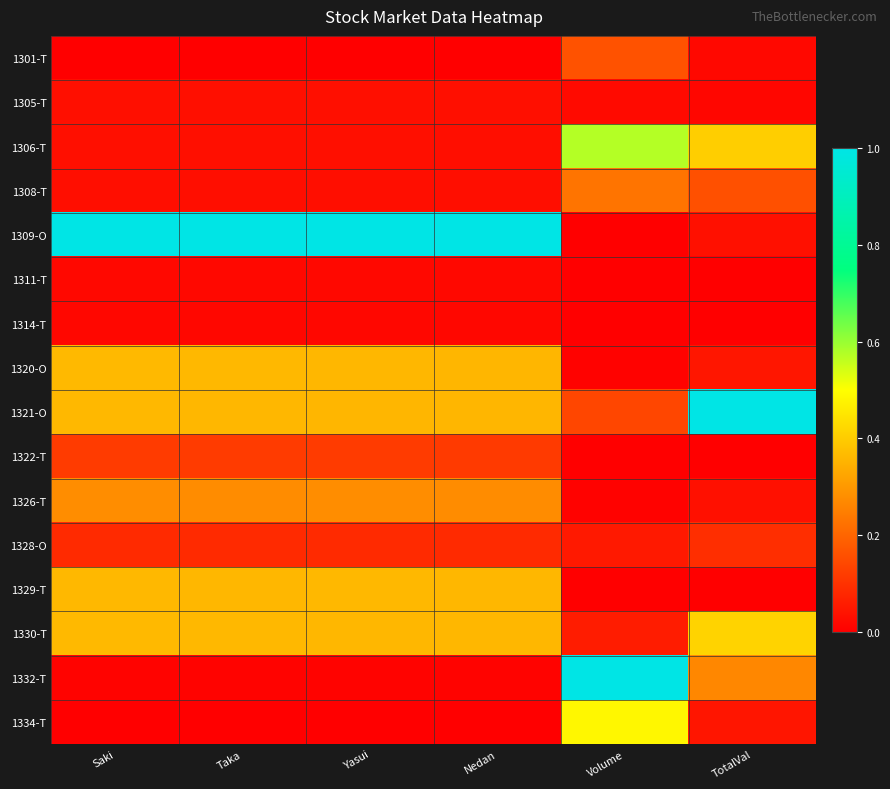

Reading right to left, extract all data points from this chart.

1301-T: TotalVal=0.0	Volume=0.2	Nedan=0.0	Yasui=0.0	Taka=0.0	Saki=0.0
1305-T: TotalVal=0.0	Volume=0.0	Nedan=0.0	Yasui=0.0	Taka=0.0	Saki=0.0
1306-T: TotalVal=0.4	Volume=0.6	Nedan=0.0	Yasui=0.0	Taka=0.0	Saki=0.0
1308-T: TotalVal=0.2	Volume=0.2	Nedan=0.0	Yasui=0.0	Taka=0.0	Saki=0.0
1309-O: TotalVal=0.0	Volume=0.0	Nedan=1.0	Yasui=1.0	Taka=1.0	Saki=1.0
1311-T: TotalVal=0.0	Volume=0.0	Nedan=0.0	Yasui=0.0	Taka=0.0	Saki=0.0
1314-T: TotalVal=0.0	Volume=0.0	Nedan=0.0	Yasui=0.0	Taka=0.0	Saki=0.0
1320-O: TotalVal=0.0	Volume=0.0	Nedan=0.4	Yasui=0.4	Taka=0.4	Saki=0.4
1321-O: TotalVal=1.0	Volume=0.1	Nedan=0.4	Yasui=0.4	Taka=0.4	Saki=0.4
1322-T: TotalVal=0.0	Volume=0.0	Nedan=0.1	Yasui=0.1	Taka=0.1	Saki=0.1
1326-T: TotalVal=0.0	Volume=0.0	Nedan=0.3	Yasui=0.3	Taka=0.3	Saki=0.3
1328-O: TotalVal=0.1	Volume=0.1	Nedan=0.1	Yasui=0.1	Taka=0.1	Saki=0.1
1329-T: TotalVal=0.0	Volume=0.0	Nedan=0.4	Yasui=0.4	Taka=0.4	Saki=0.4
1330-T: TotalVal=0.4	Volume=0.1	Nedan=0.4	Yasui=0.4	Taka=0.4	Saki=0.4
1332-T: TotalVal=0.3	Volume=1.0	Nedan=0.0	Yasui=0.0	Taka=0.0	Saki=0.0
1334-T: TotalVal=0.0	Volume=0.5	Nedan=0.0	Yasui=0.0	Taka=0.0	Saki=0.0